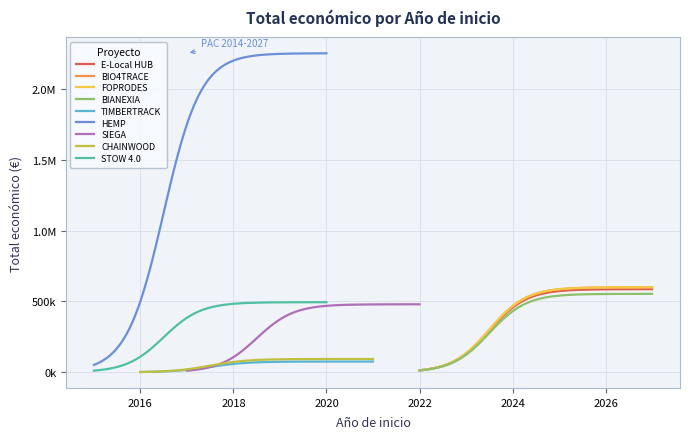

What is the value of the 7th point from the left?

479561